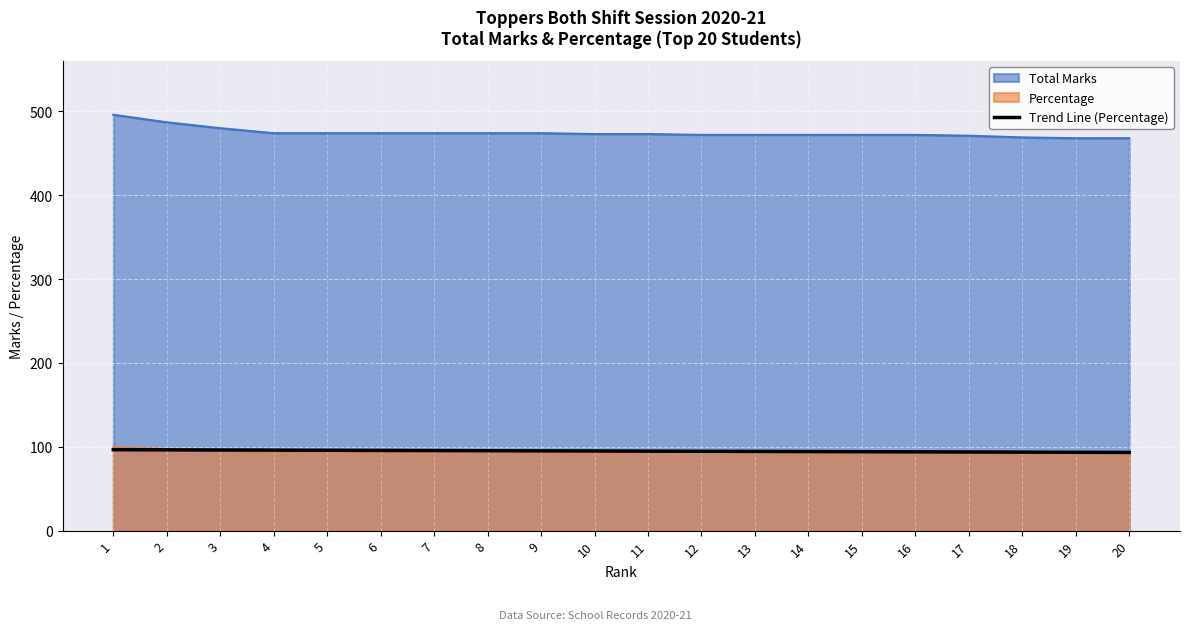

Is the value of Trend Line (Percentage) at 17 greater than the value of Total Marks at 2?

No